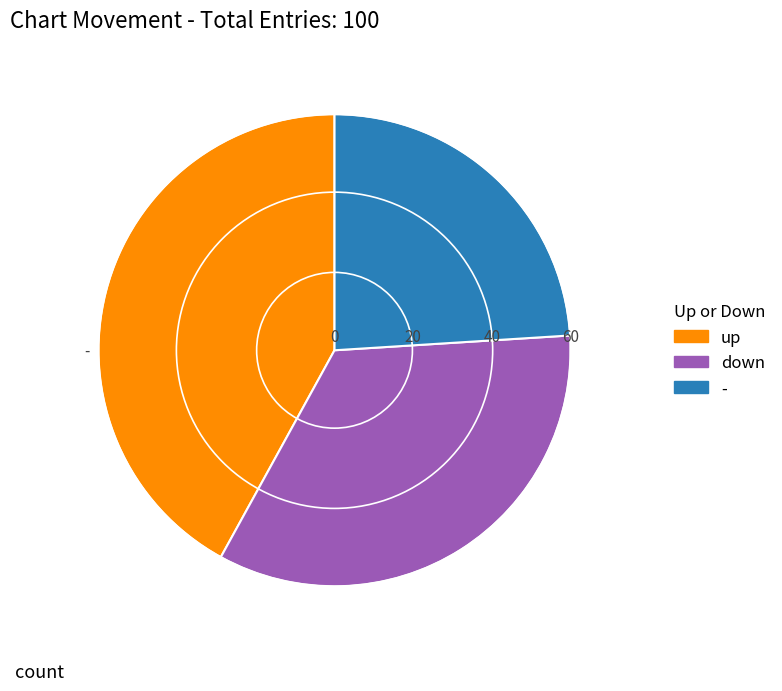

Which has a higher value, down or up?

up